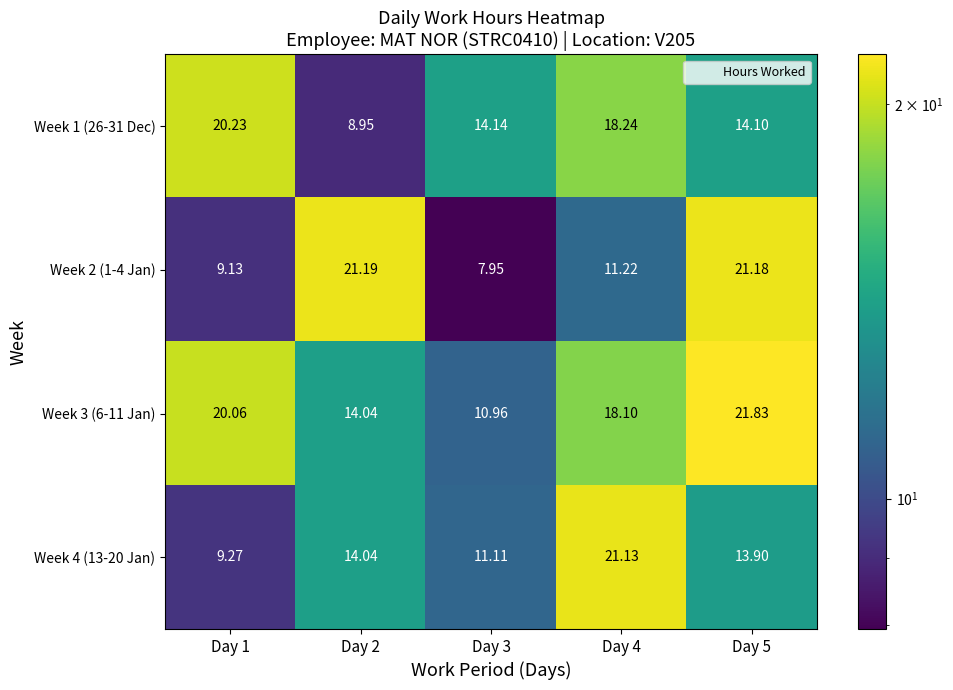

How many series are shown in this chart?

4